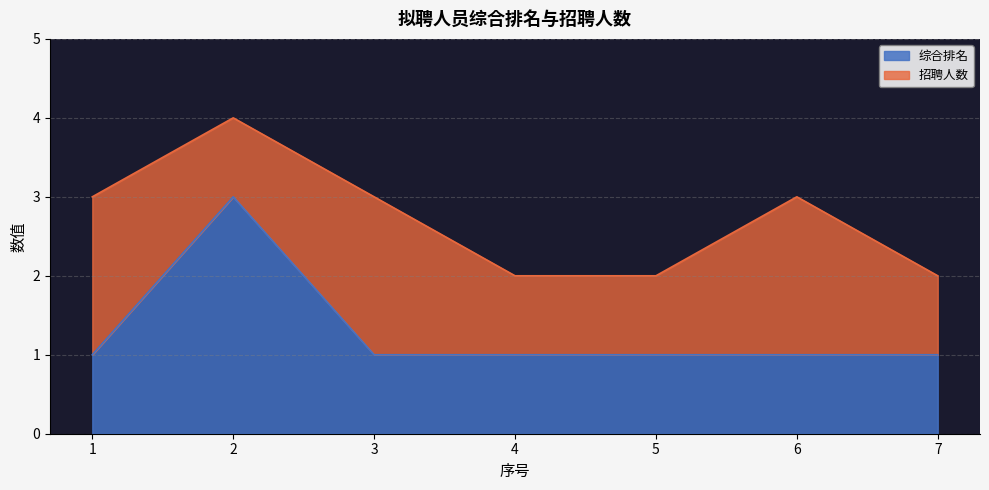

How many categories are shown in the chart?

7